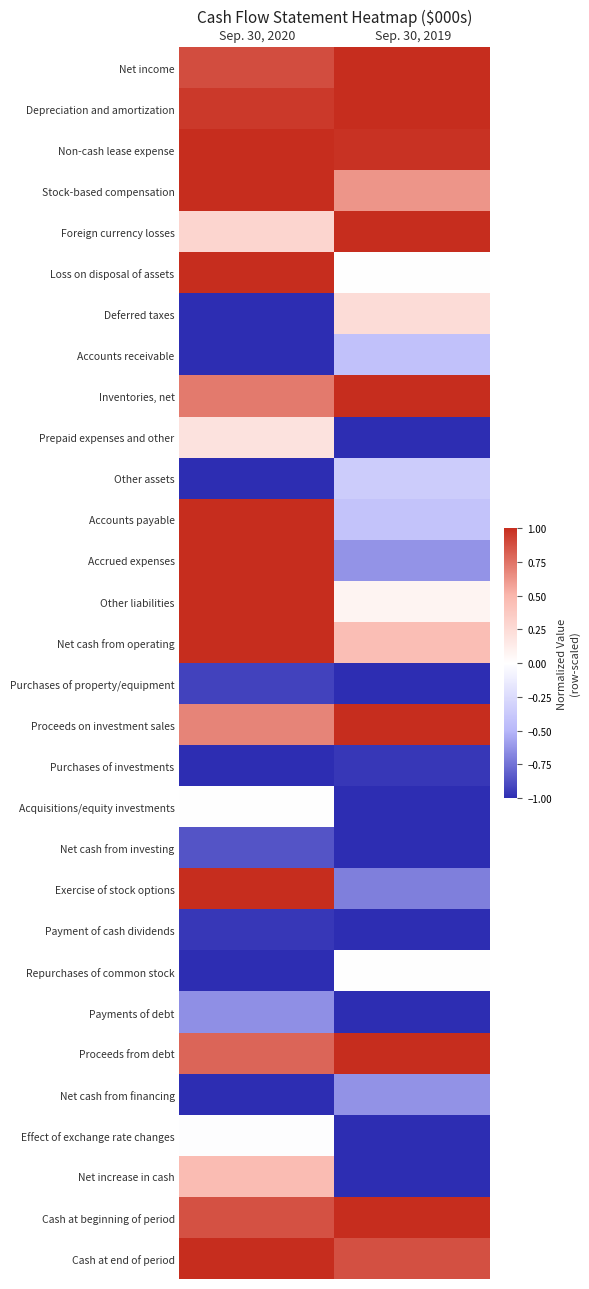

Rank the series by their maximum value, from highest to lowest.

Net income, Depreciation and amortization, Non-cash lease expense, Stock-based compensation, Foreign currency losses, Loss on disposal of assets, Inventories, net, Accounts payable, Accrued expenses, Other liabilities, Net cash from operating, Proceeds on investment sales, Exercise of stock options, Proceeds from debt, Cash at beginning of period, Cash at end of period, Net increase in cash, Deferred taxes, Prepaid expenses and other, Acquisitions/equity investments, Repurchases of common stock, Effect of exchange rate changes, Other assets, Accounts receivable, Net cash from financing, Payments of debt, Net cash from investing, Purchases of property/equipment, Payment of cash dividends, Purchases of investments